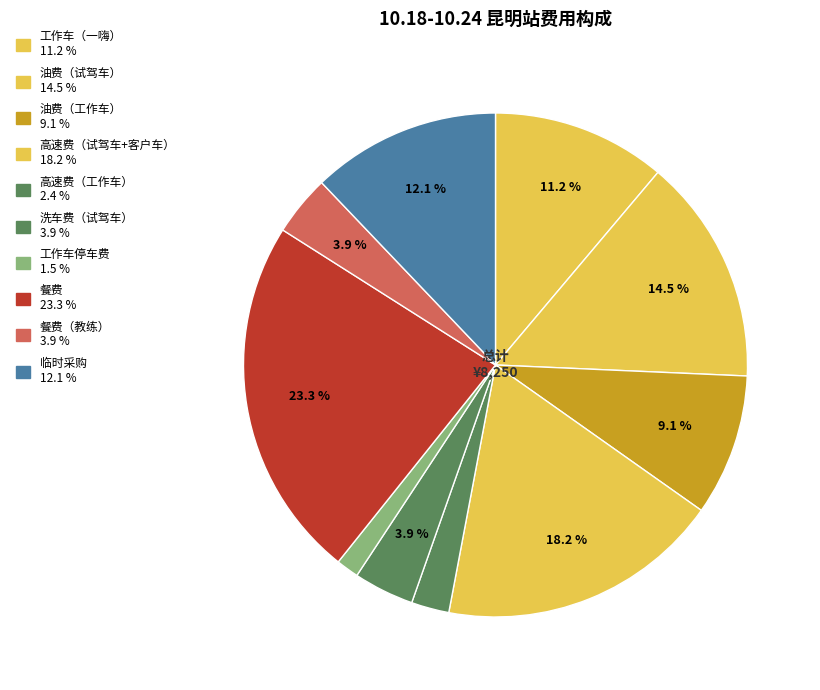

Does any single category account for the majority?

No